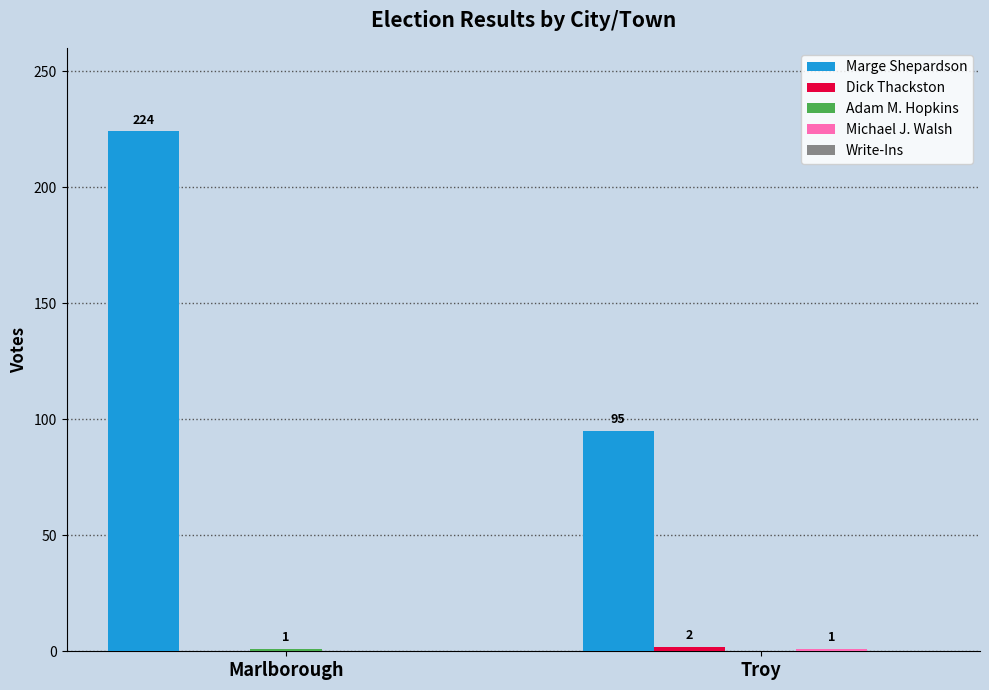

What is the maximum value shown in the chart?

224